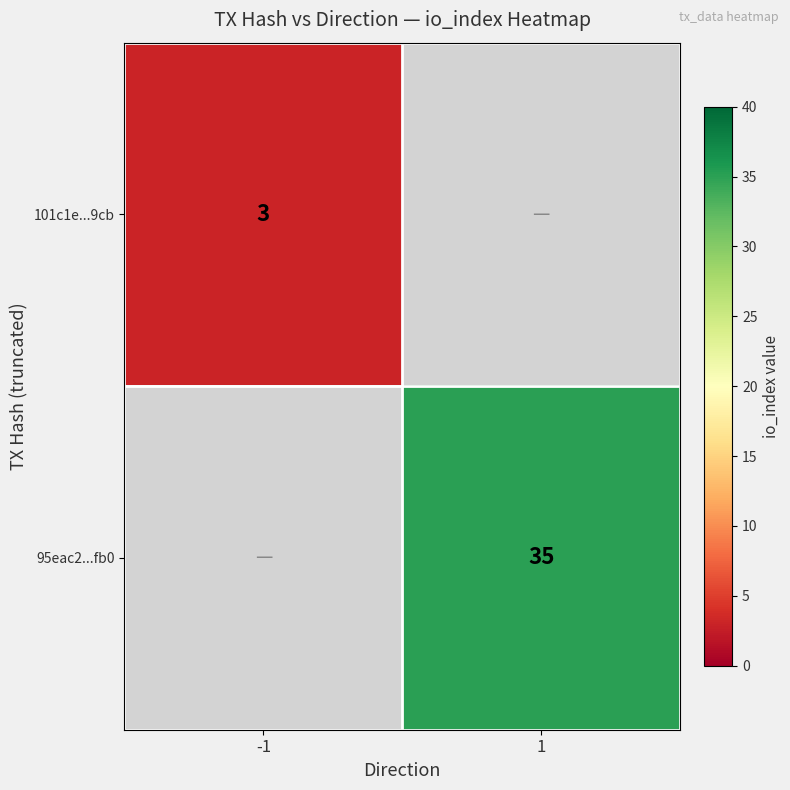

True or false: 101c1e...9cb has a value of 5 at -1.

False